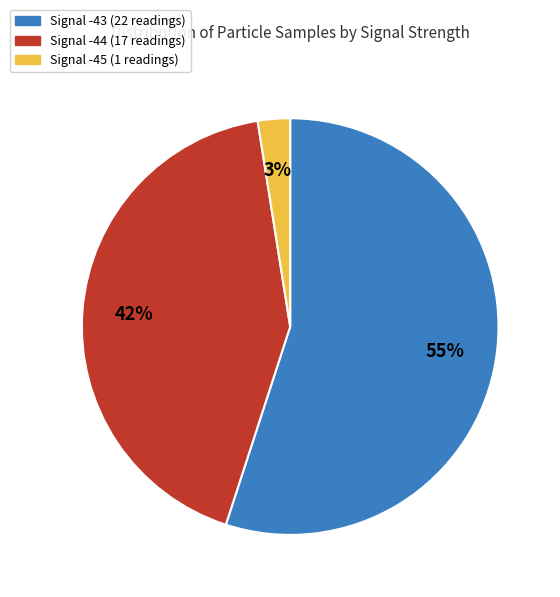

Is there any slice that represents more than half of the pie?

Yes